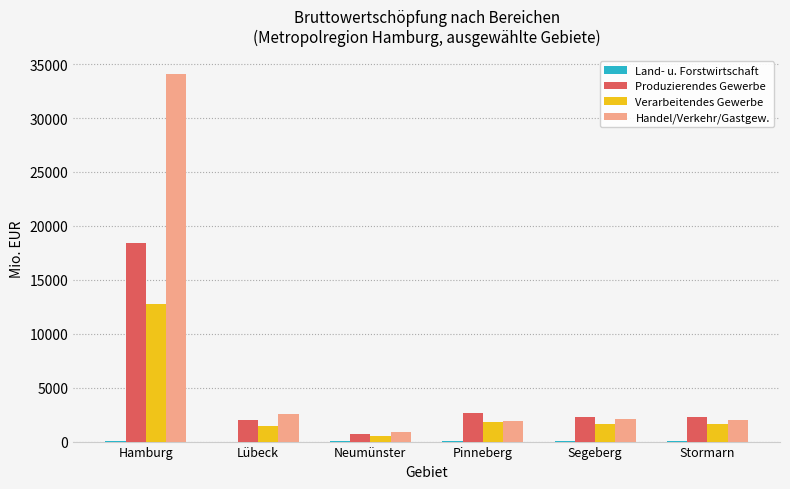

At which label does Handel/Verkehr/Gastgew. reach its peak?

Hamburg